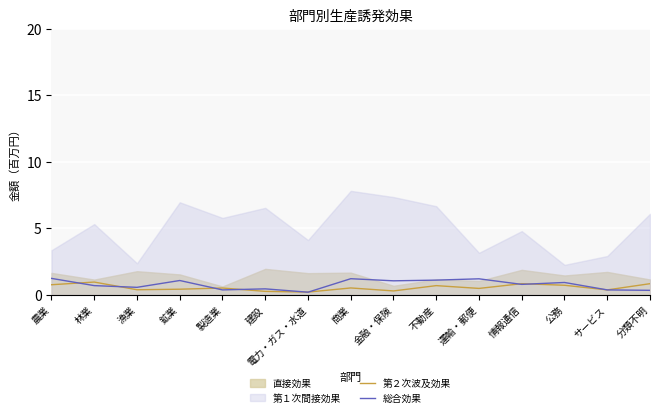

Rank the categories by 総合効果 value from lowest to highest.

電力・ガス・水道, 分類不明, 製造業, サービス, 建設, 漁業, 林業, 情報通信, 公務, 金融・保険, 鉱業, 不動産, 運輸・郵便, 商業, 農業